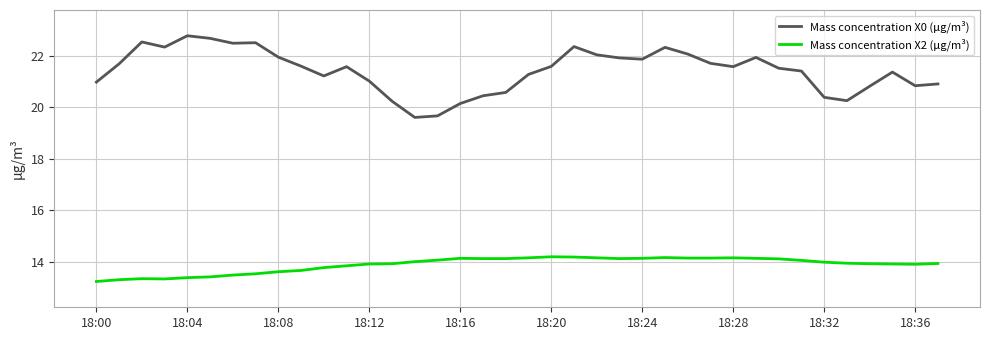

What is the difference between the second highest and minimum values in the Mass concentration X0 (μg/m³) series?

3.1